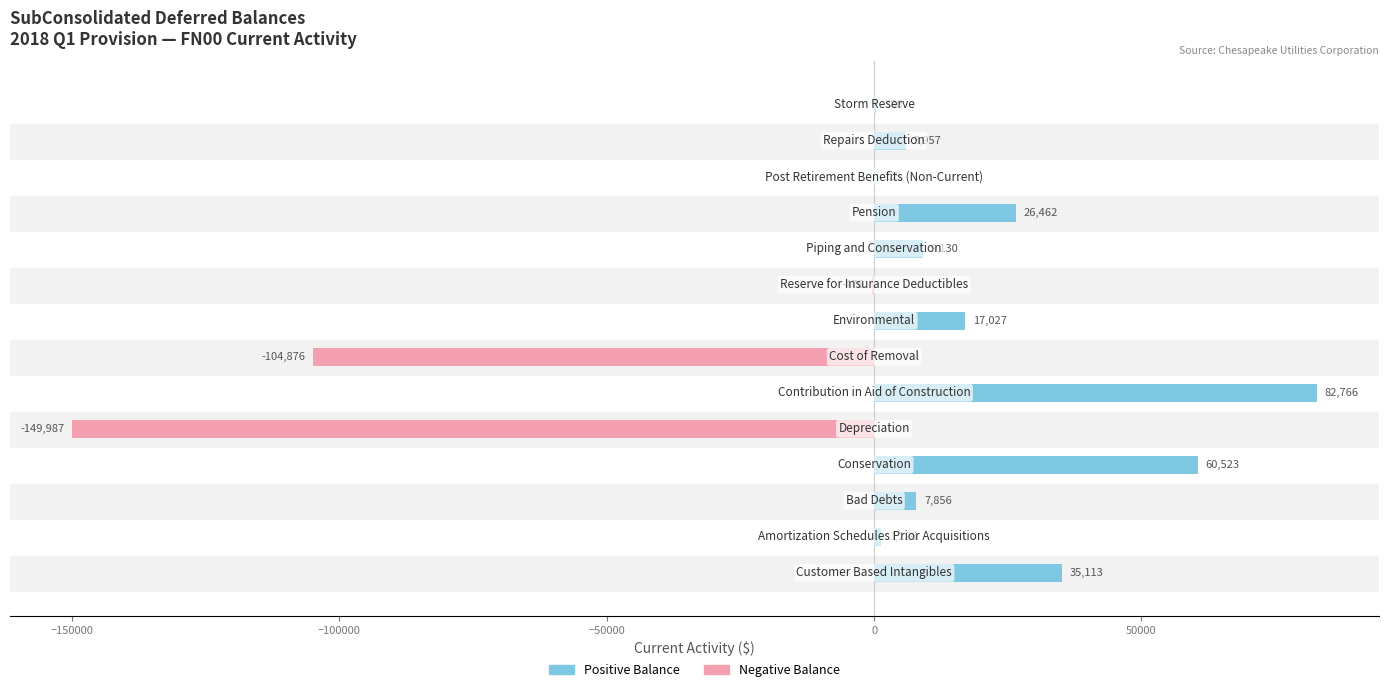

How many bars are there in each group?

2